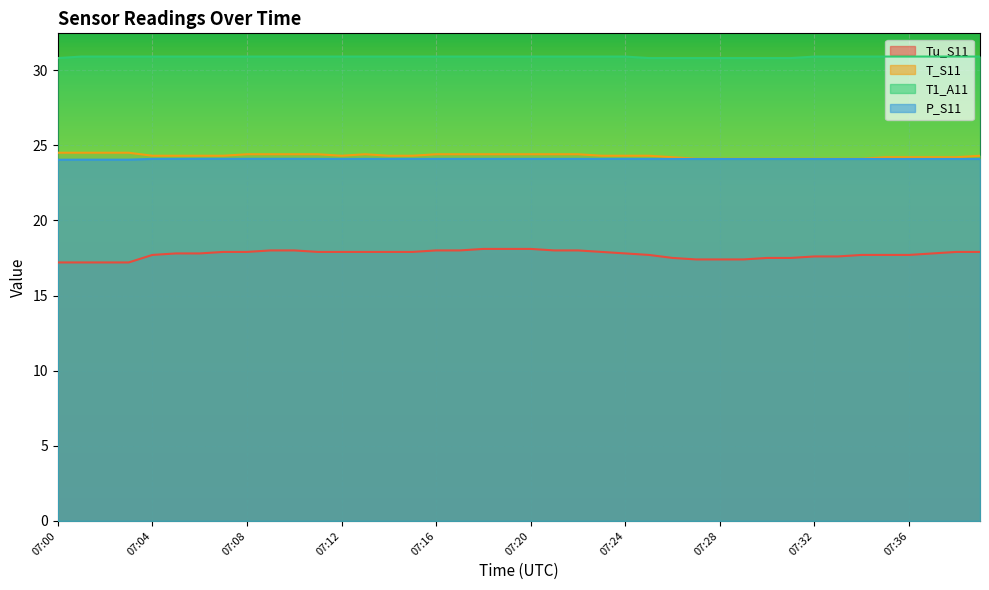

Rank the categories by P_S11 value from lowest to highest.

07:00, 07:01, 07:02, 07:03, 07:25, 07:26, 07:27, 07:28, 07:29, 07:30, 07:31, 07:32, 07:33, 07:34, 07:35, 07:36, 07:37, 07:38, 07:39, 07:04, 07:05, 07:11, 07:12, 07:13, 07:14, 07:15, 07:16, 07:17, 07:18, 07:19, 07:20, 07:21, 07:22, 07:23, 07:24, 07:06, 07:07, 07:08, 07:09, 07:10